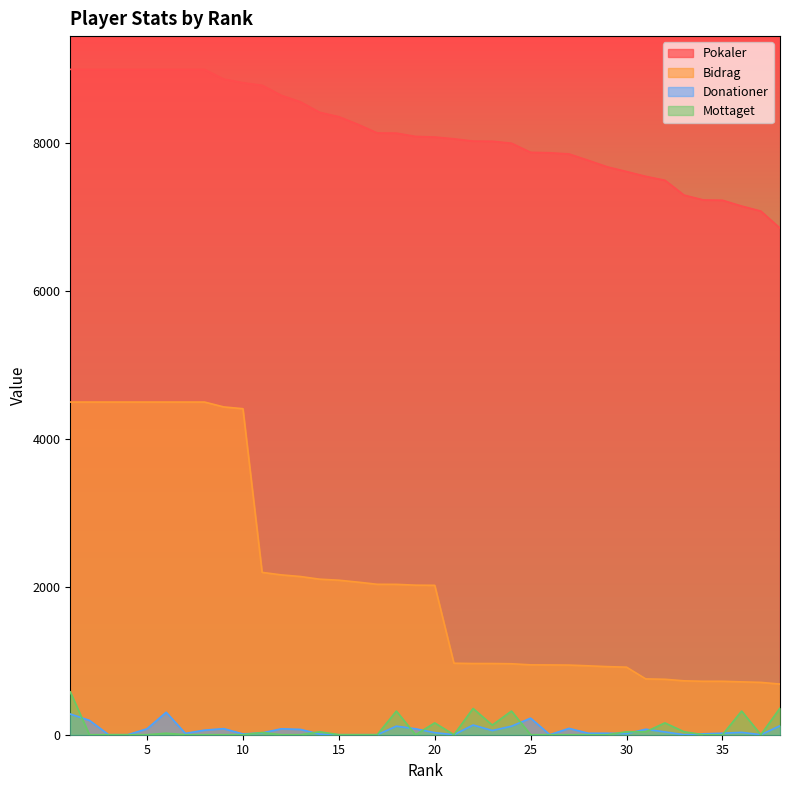

Which series has the largest total across all categories?

Pokaler